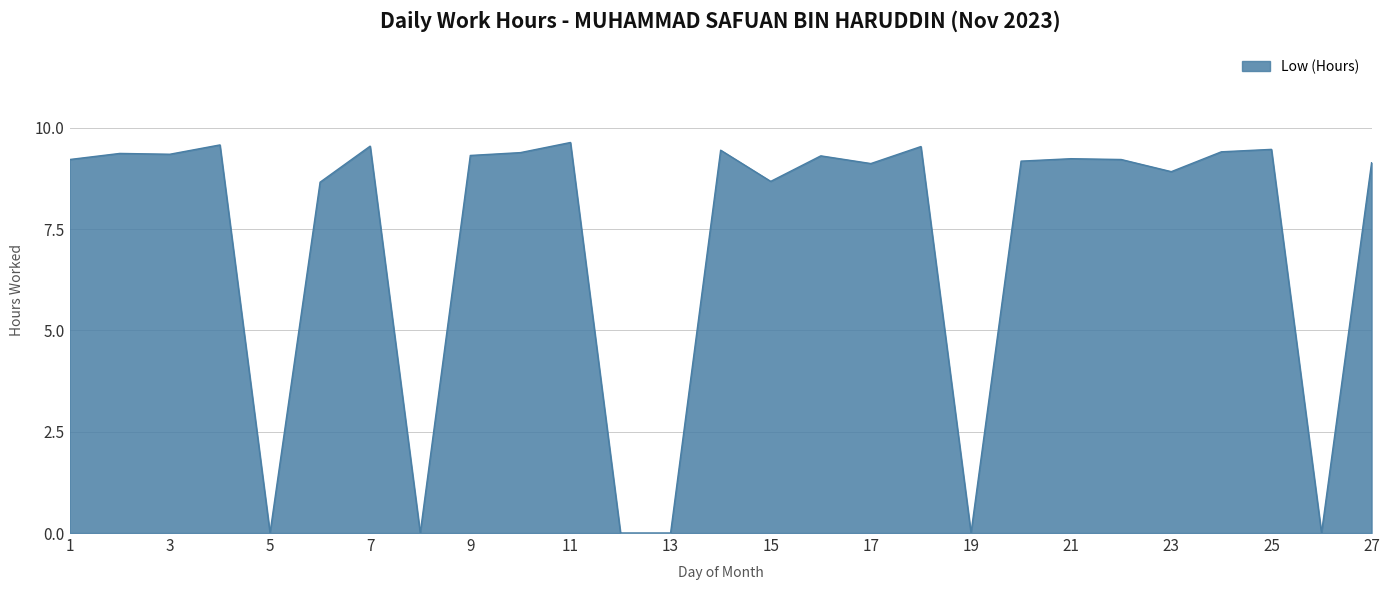

What is the greatest value displayed?

9.6